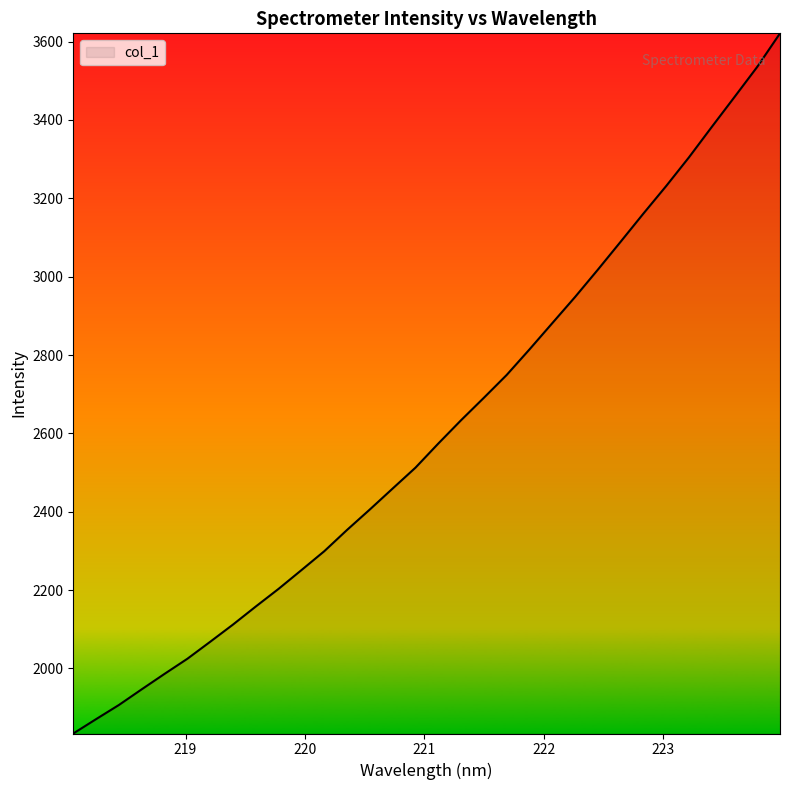

What is the minimum value shown in the chart?

1833.9